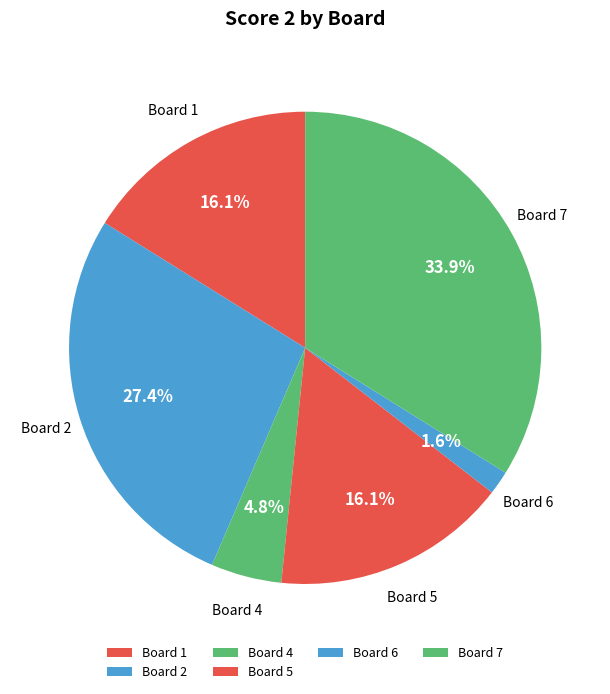

How many segments does this pie chart have?

6